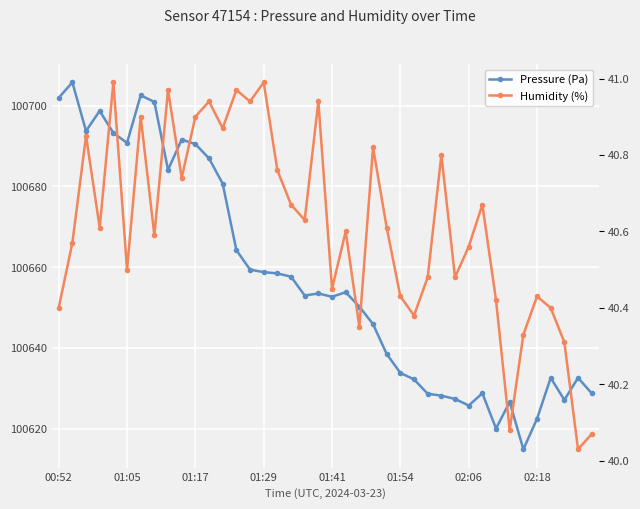

What is the difference between the highest and lowest values at 01:05?

100650.3